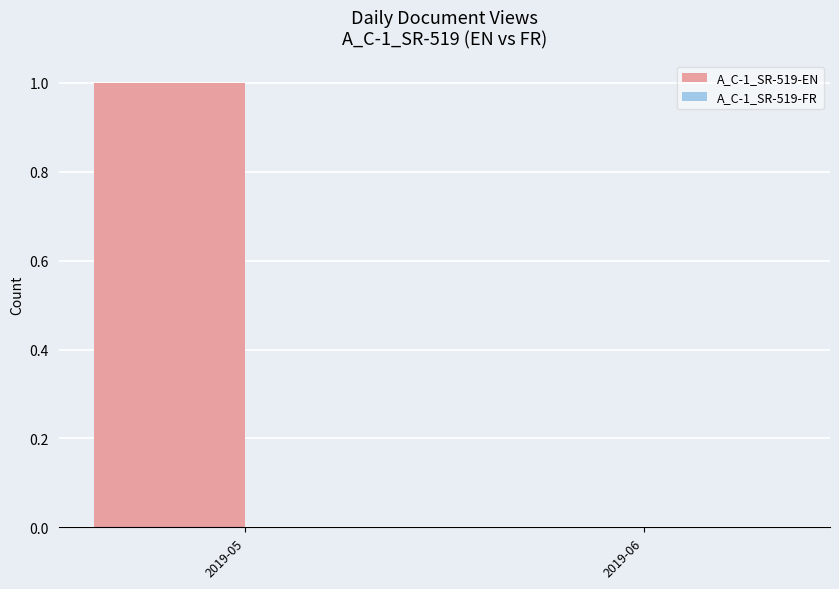

Which category has the highest value across all series?

2019-05